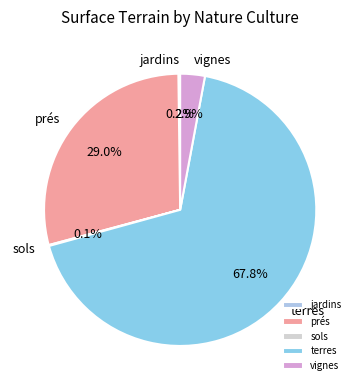

Is there any slice that represents more than half of the pie?

Yes